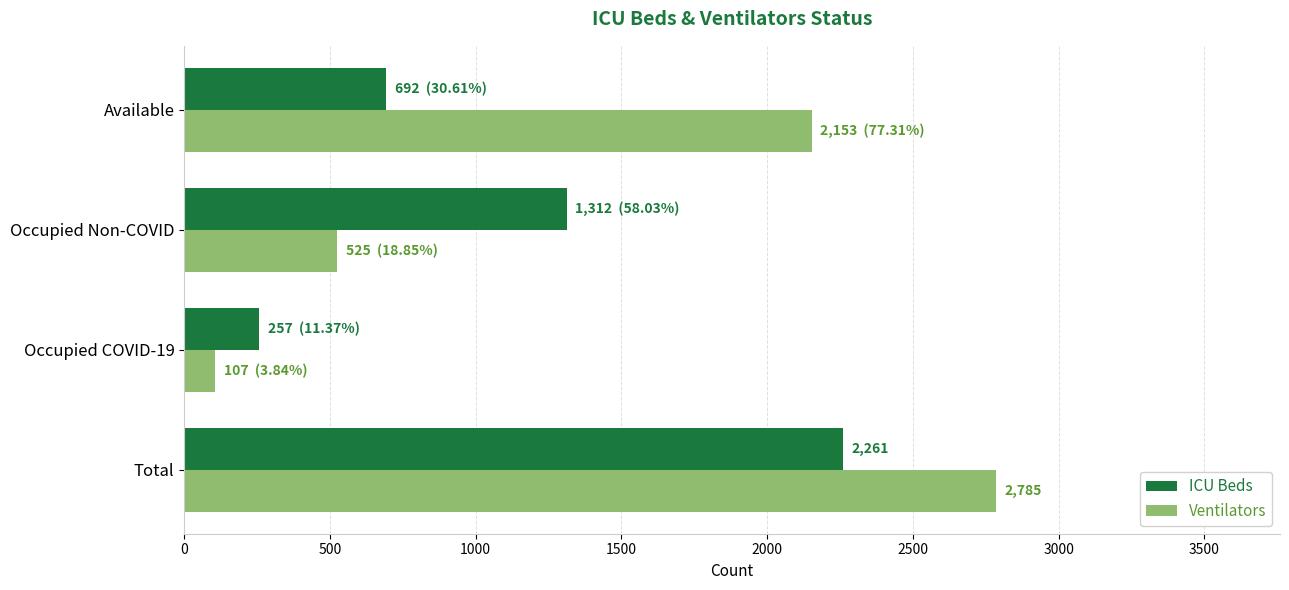

How many data points in Ventilators are less than 2153?

2